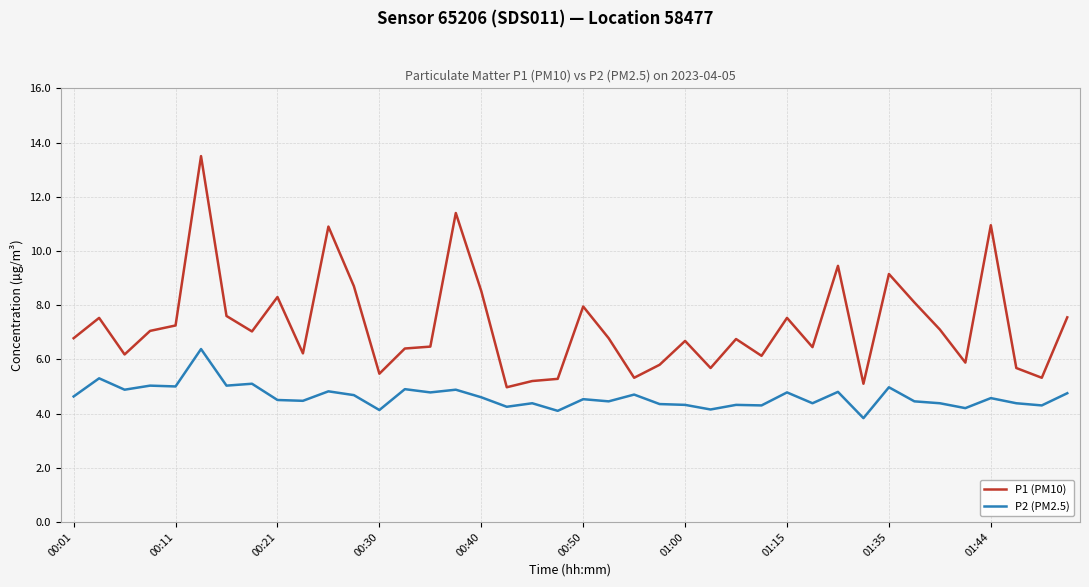

List the series in order of their peak value, lowest first.

P2 (PM2.5), P1 (PM10)